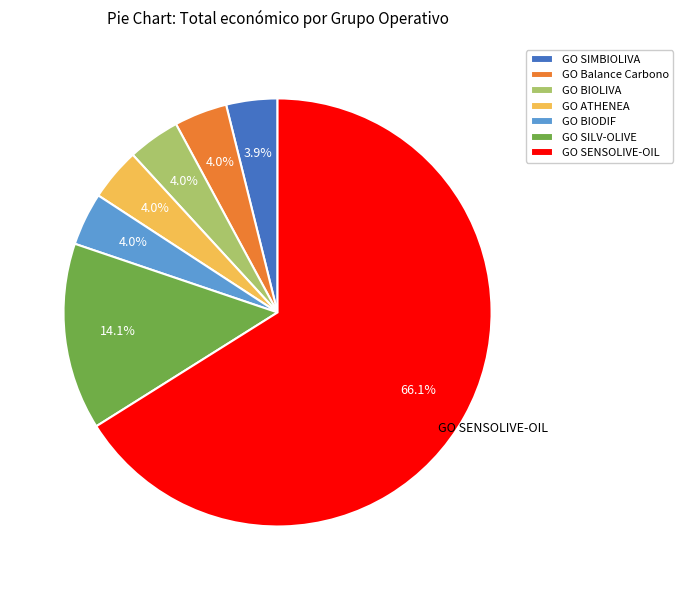

To the nearest percent, what portion does GO BIOLIVA represent?

4%